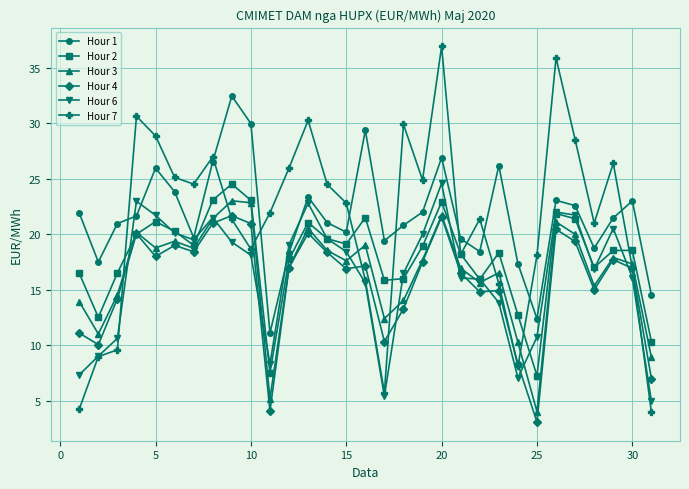

What is the minimum value shown in the chart?

3.1